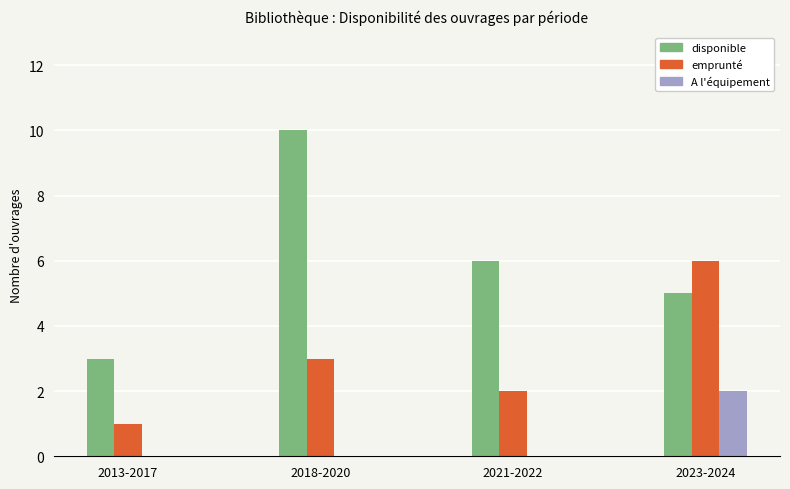

The value of A l'équipement at 2021-2022 is 1. True or false?

False